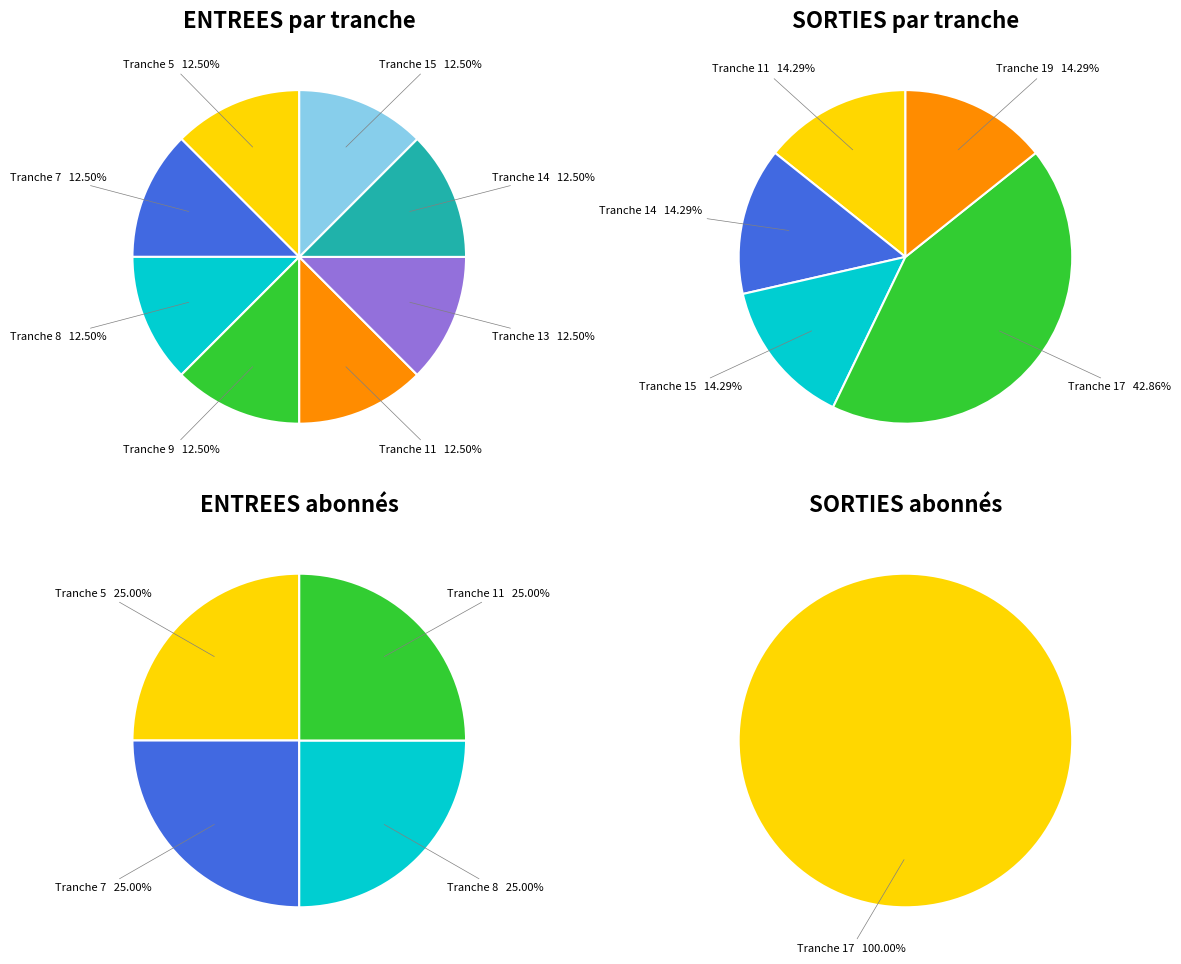

Which has a higher value, SORTIES NB_ABONNE or ENTREES NB_ABONNE?

SORTIES NB_ABONNE